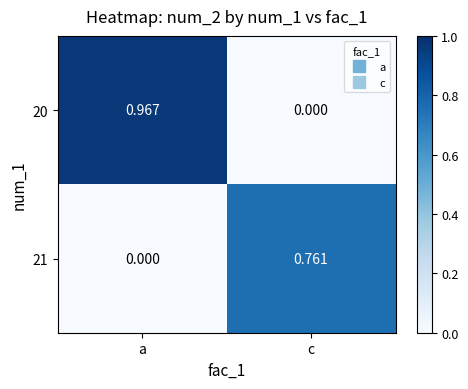

Which series changed the most between a and c?

20